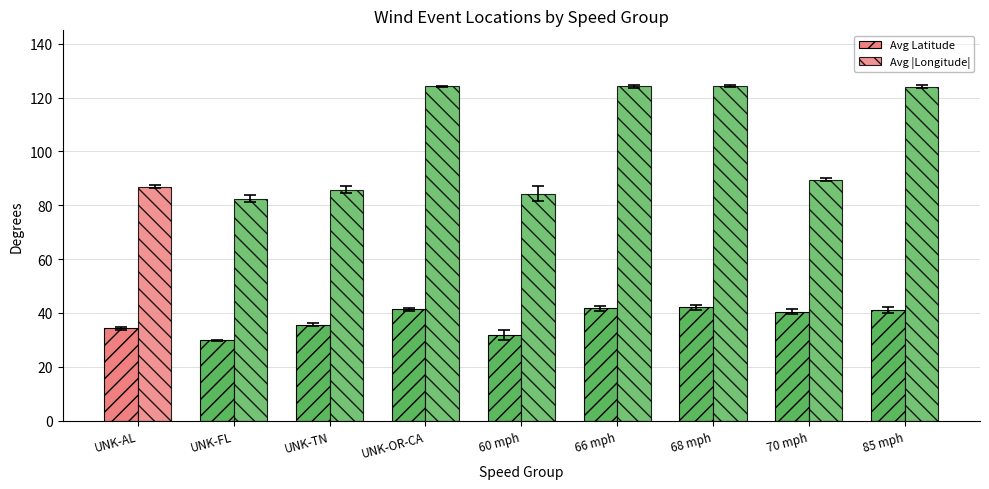

Are the bars grouped side by side (vs. stacked)?

Yes